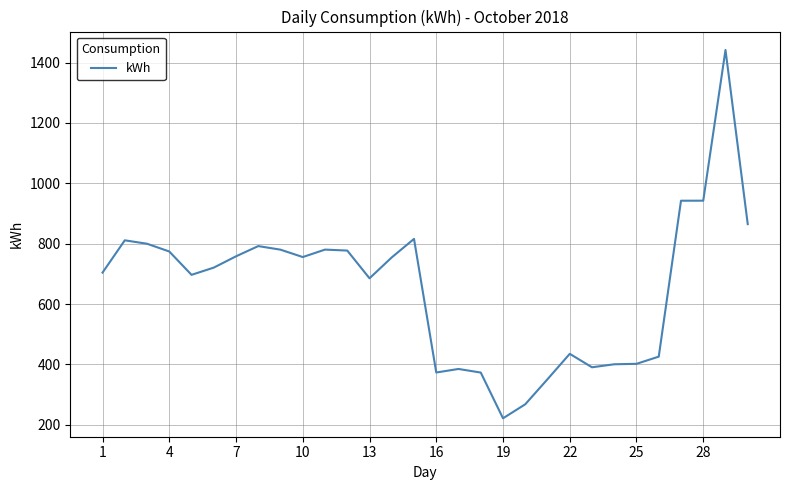

What is the smallest value displayed?

221.4